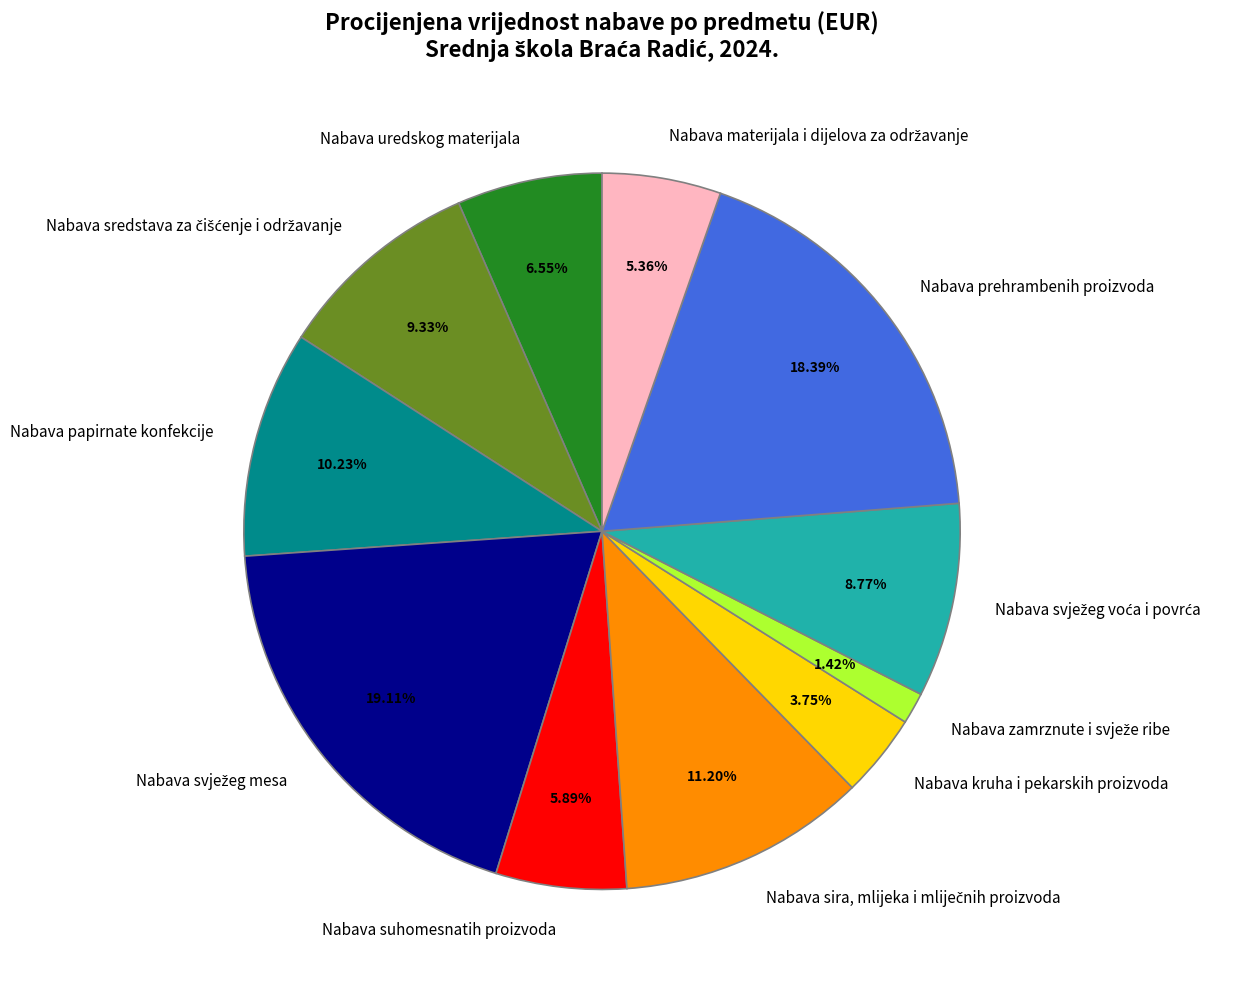

Is there any slice that represents more than half of the pie?

No